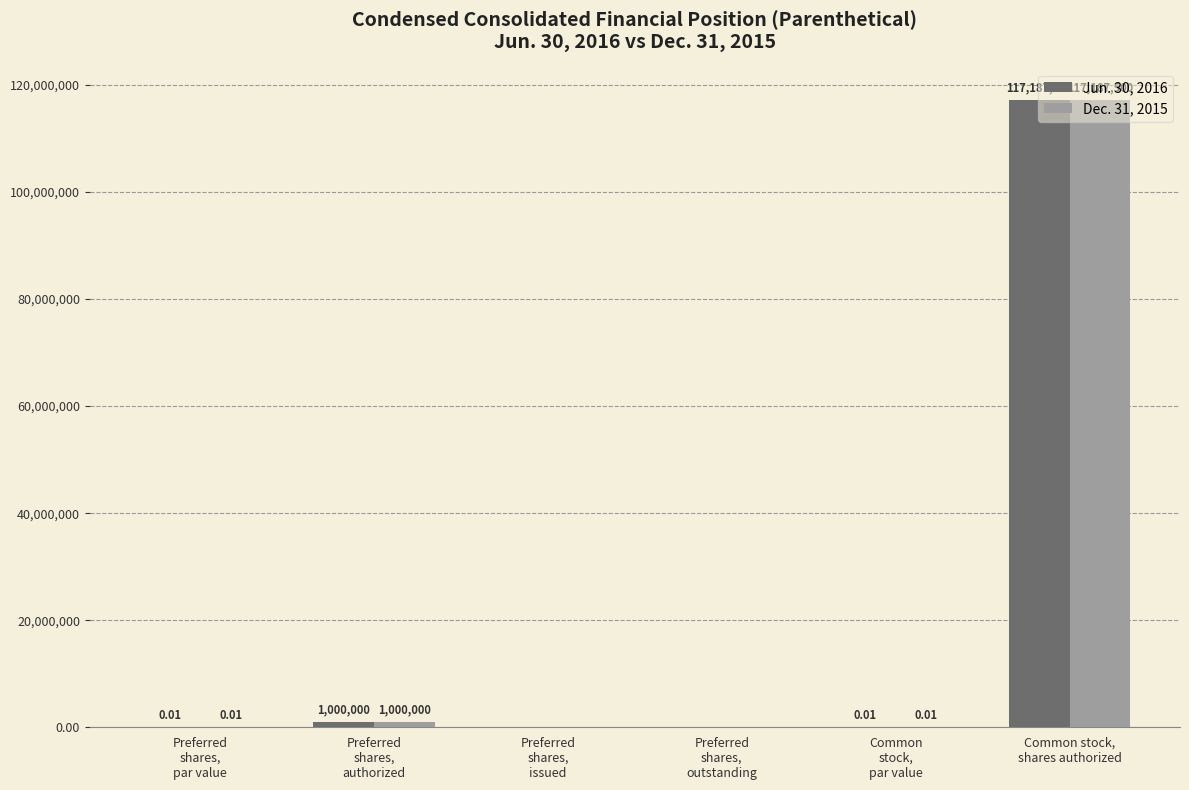

The value of Jun. 30, 2016 at Preferred
shares,
issued is 0.0. True or false?

True